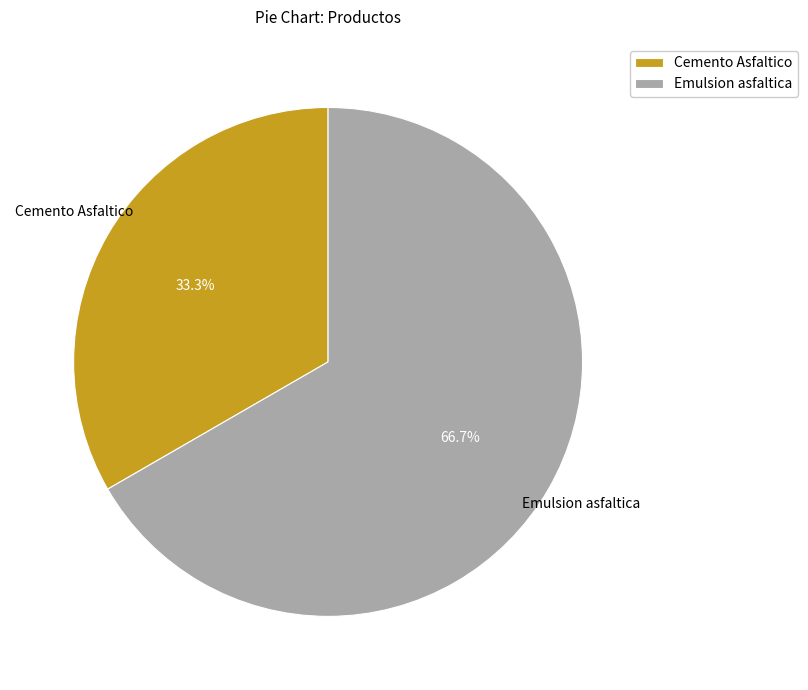

To the nearest percent, what is the combined percentage of Emulsion asfaltica and Cemento Asfaltico?

100%